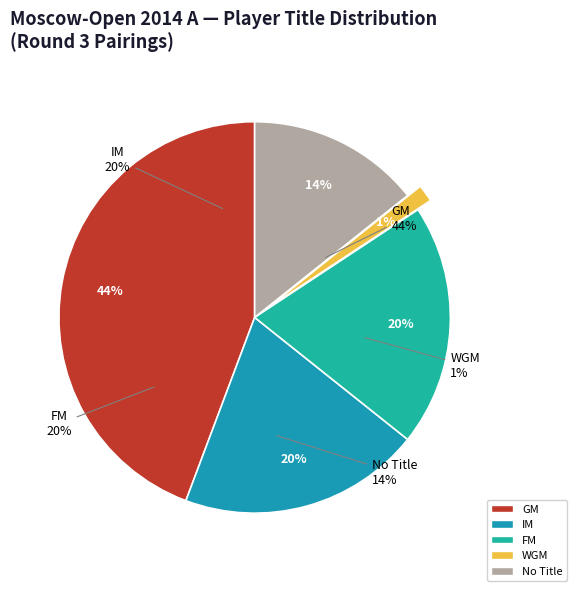

Is there any slice that represents more than half of the pie?

No